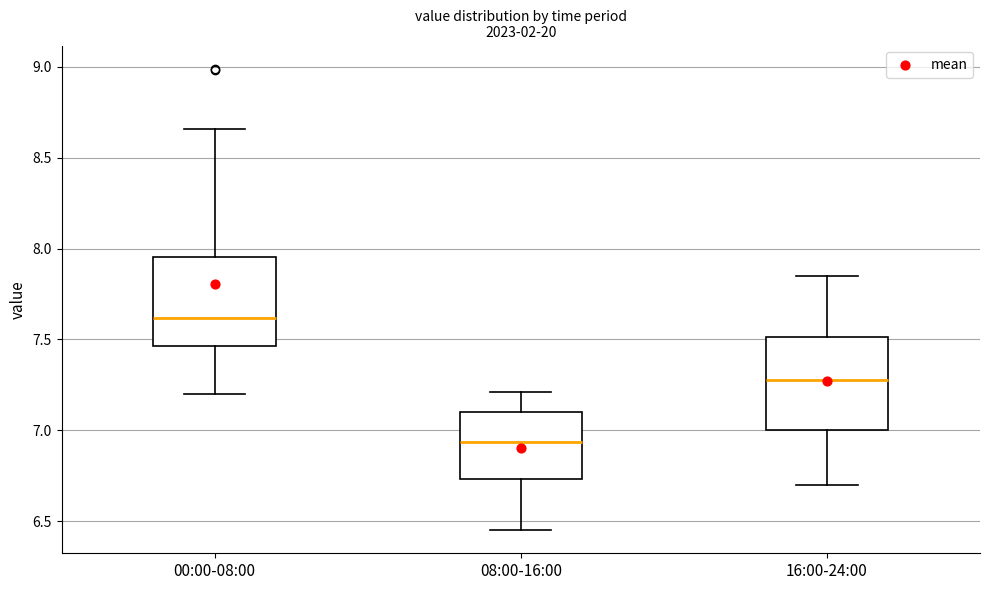

Reading left to right, transcribe this box plot: for each box, give where its median line is, the range the box spans, and where its two whiskers end, as read against the y-axis. The values are not printed on the chart, so give them approximately, as read against the axis.

00:00-08:00: median 7.60, box 7.45 to 7.95, whiskers 7.20 to 8.65
08:00-16:00: median 6.95, box 6.75 to 7.10, whiskers 6.45 to 7.20
16:00-24:00: median 7.30, box 7.00 to 7.50, whiskers 6.70 to 7.85